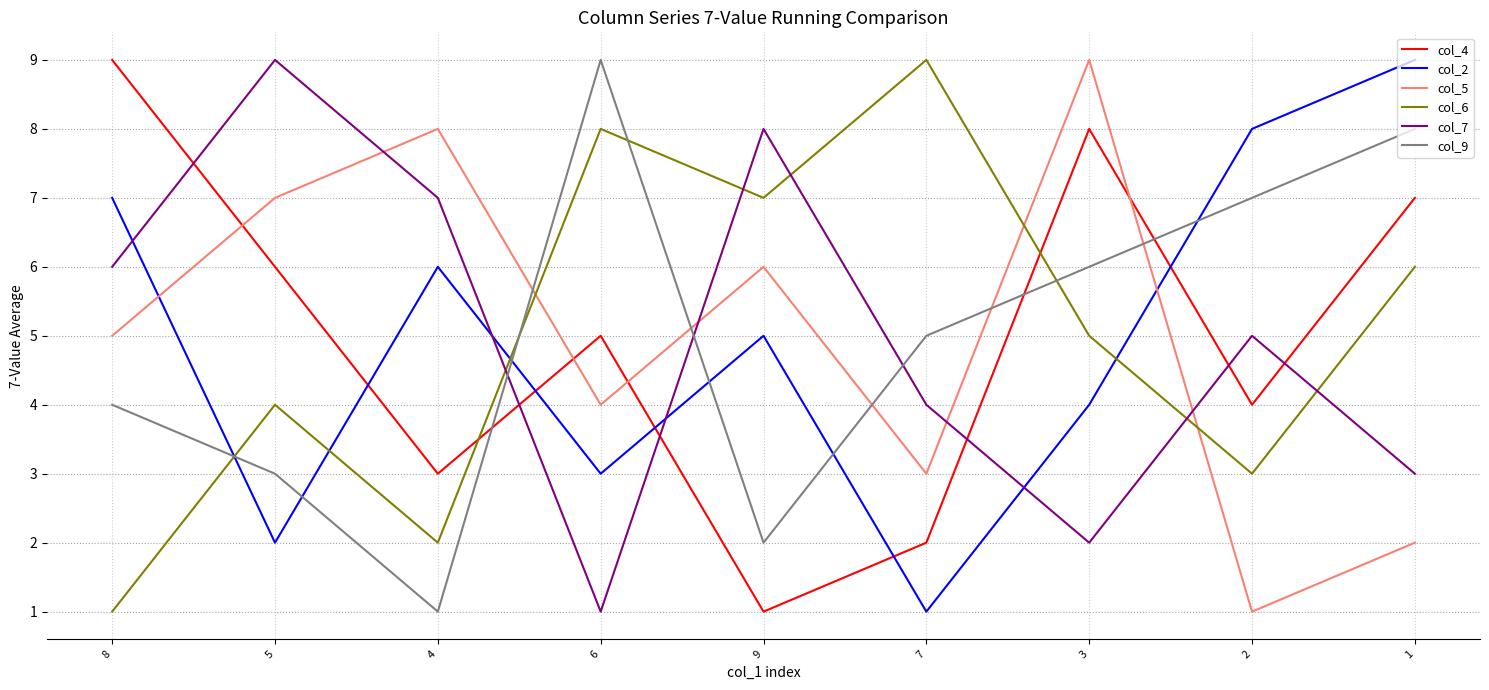

What is the average value of the col_2 series?

5